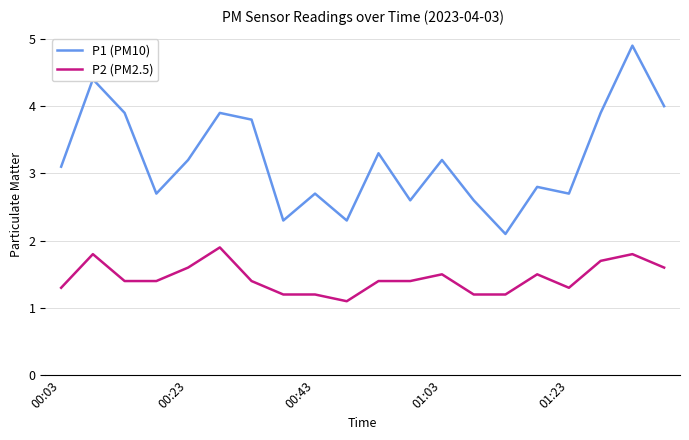

What is the difference between the maximum and minimum values in the P2 (PM2.5) series?

0.8